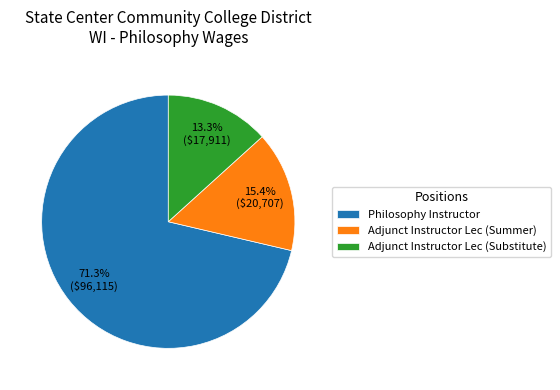

To the nearest percent, what is the average slice percentage?

33%